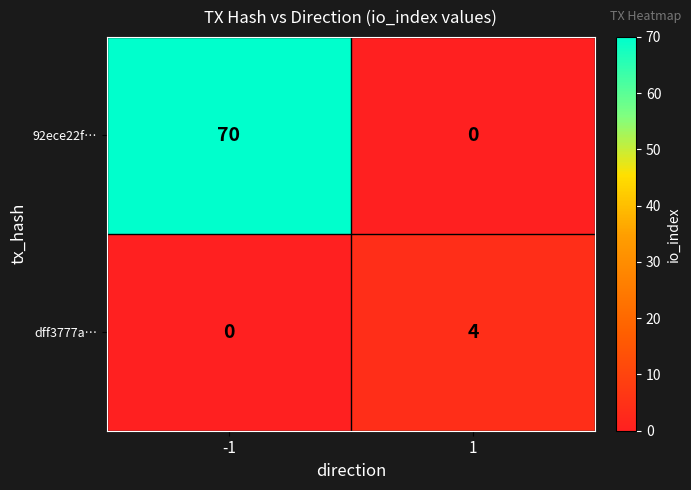

At how many categories does at least one series exceed 37?

1